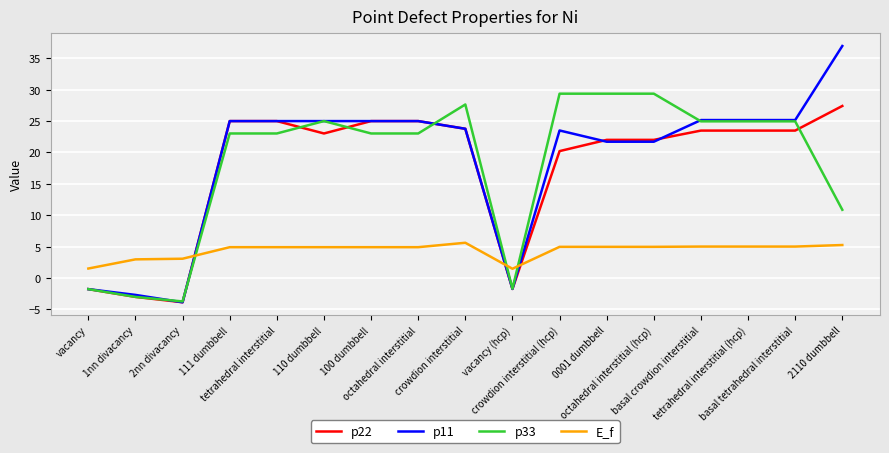

True or false: p33 has a value of -1.8 at vacancy.

True